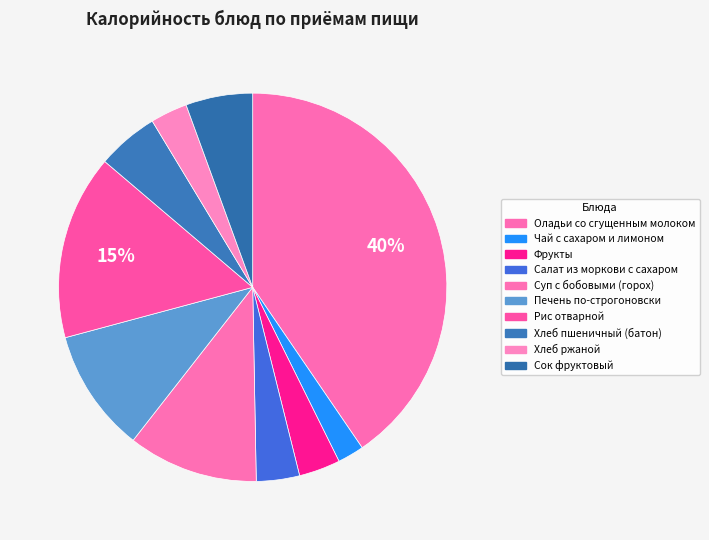

How many slices are in this pie chart?

10